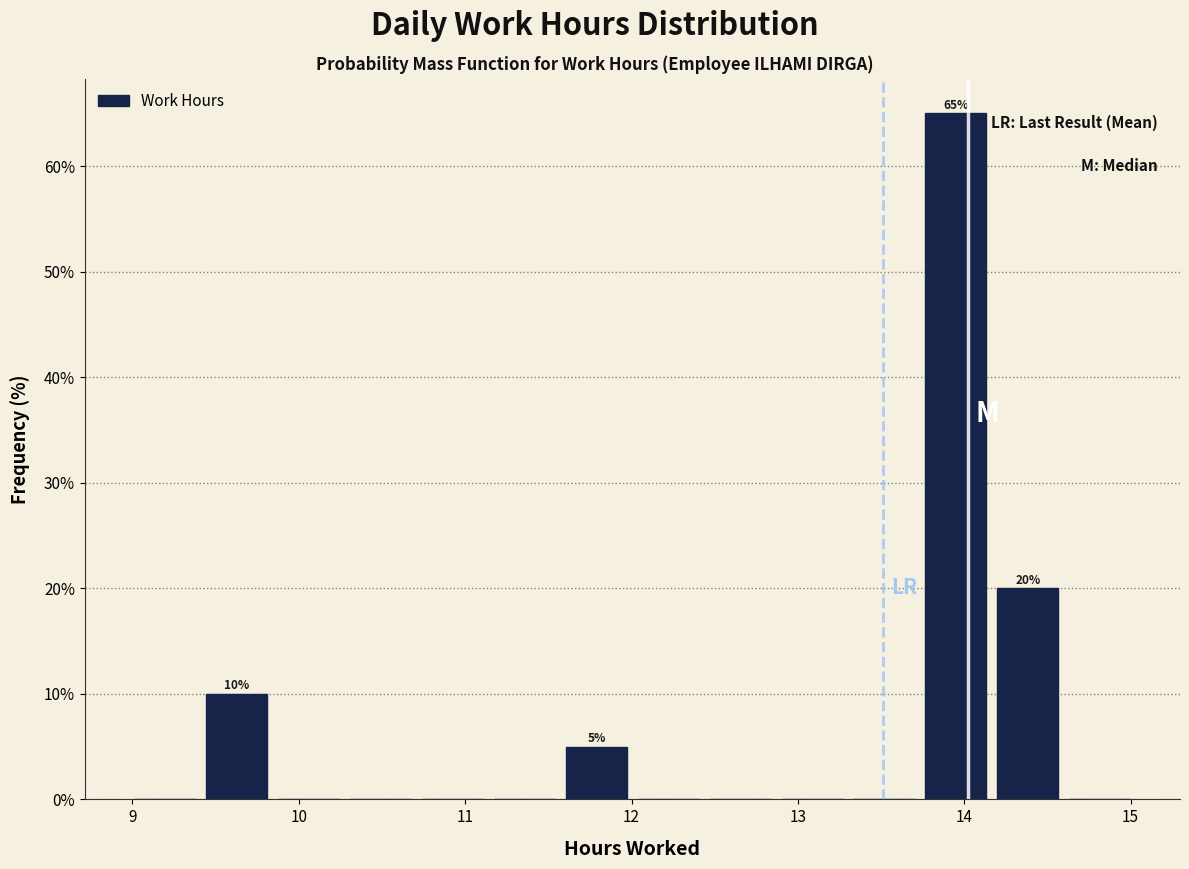

Over which range of the x-axis is the bar tallest?

13.7 to 14.2